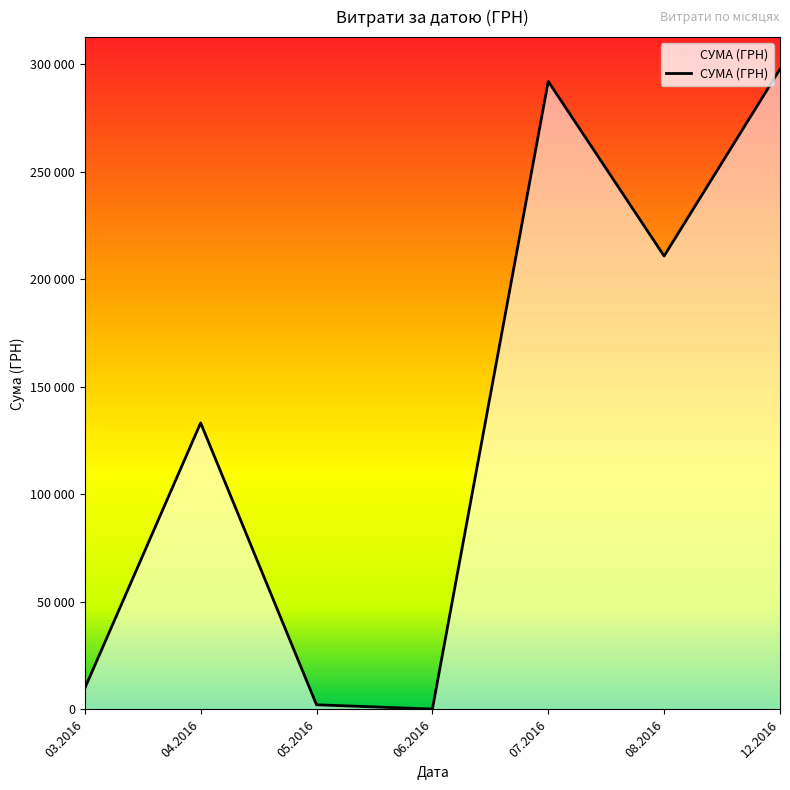

Does the chart display data point markers on the line(s)?

No